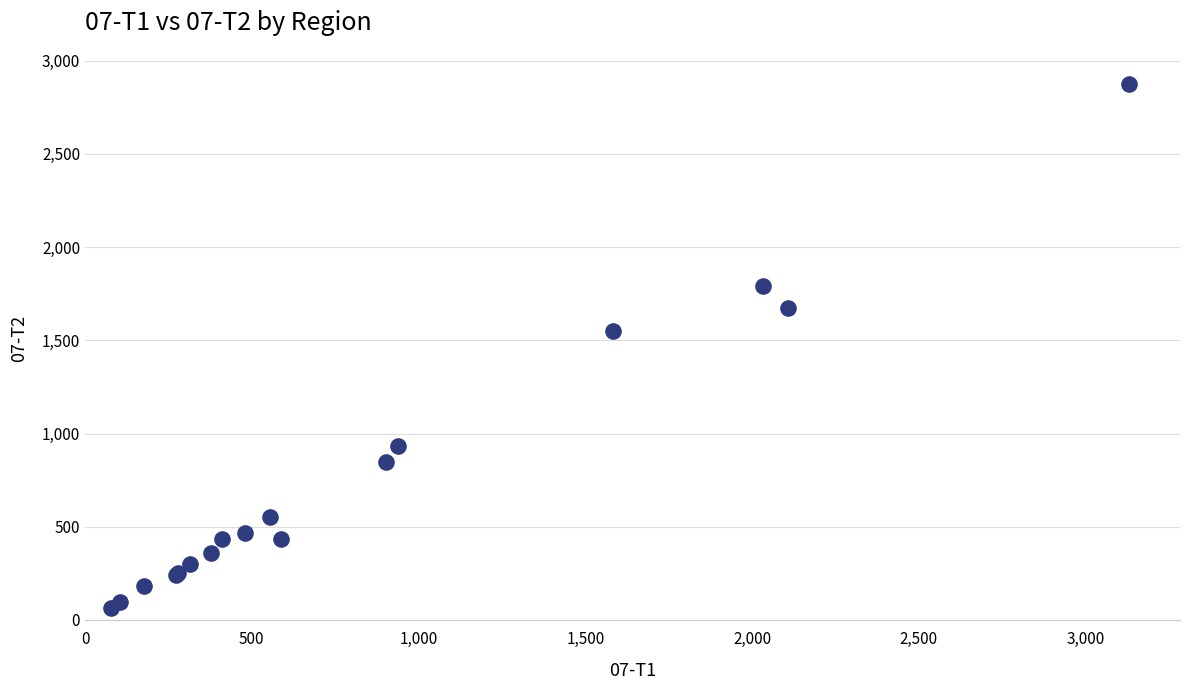

What Y value in the scatter plot is closest to 1470?

1552